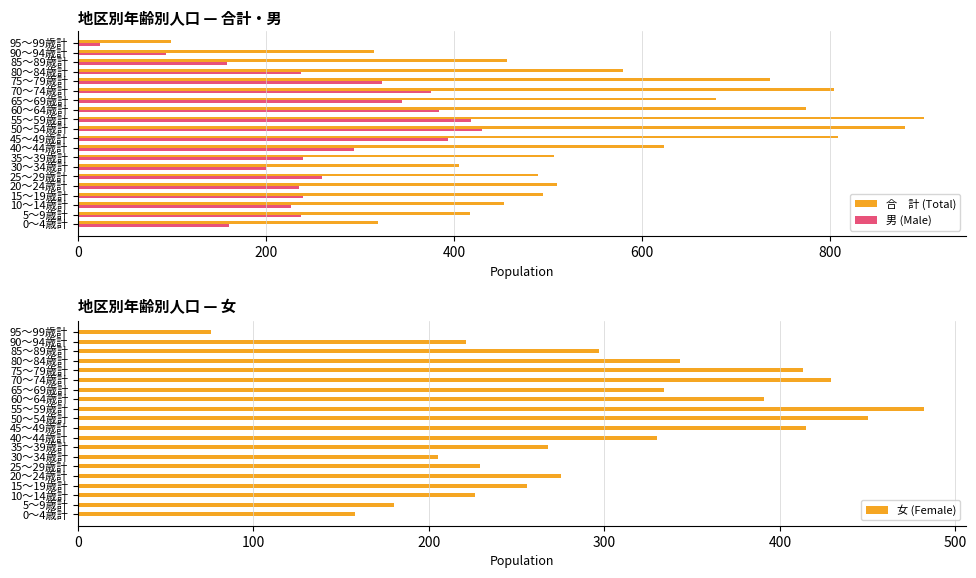

The value of 女 (Female) at 80～84歳計 is 99. True or false?

False